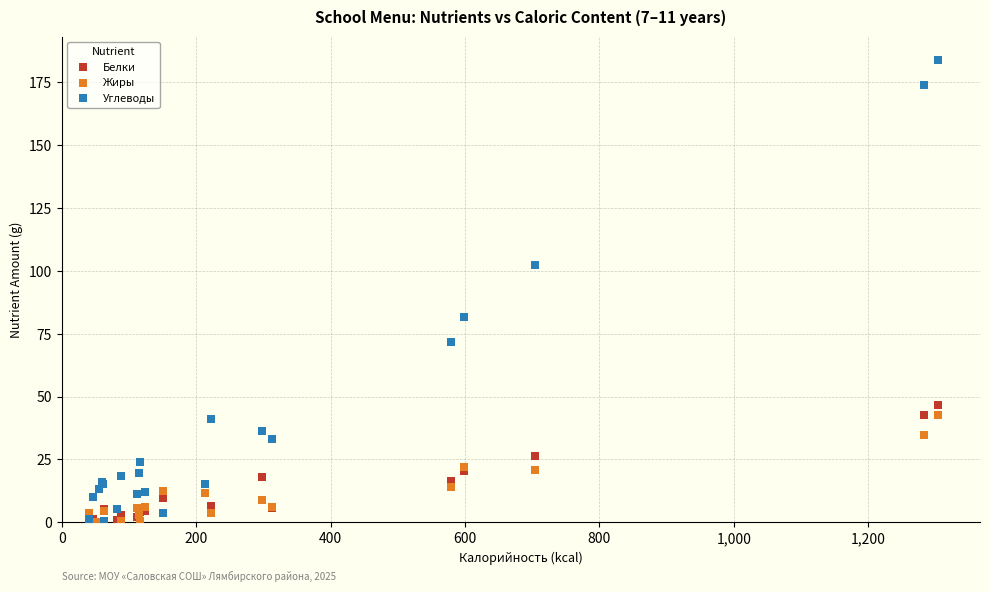

What are all the series names shown in the legend?

Белки, Жиры, Углеводы